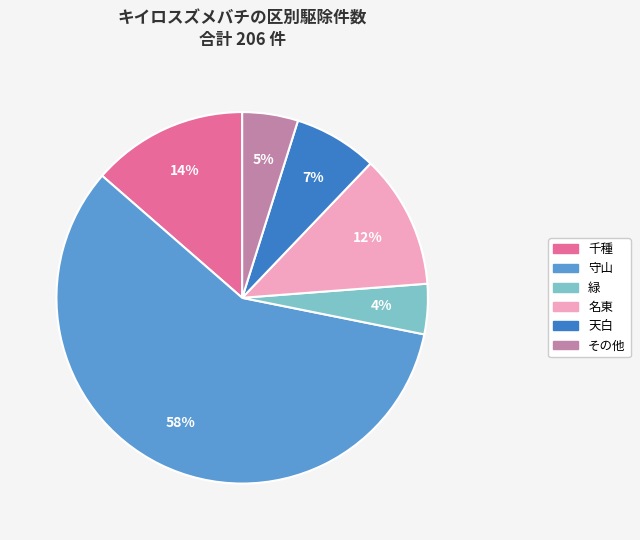

Is there a majority slice in this chart?

Yes